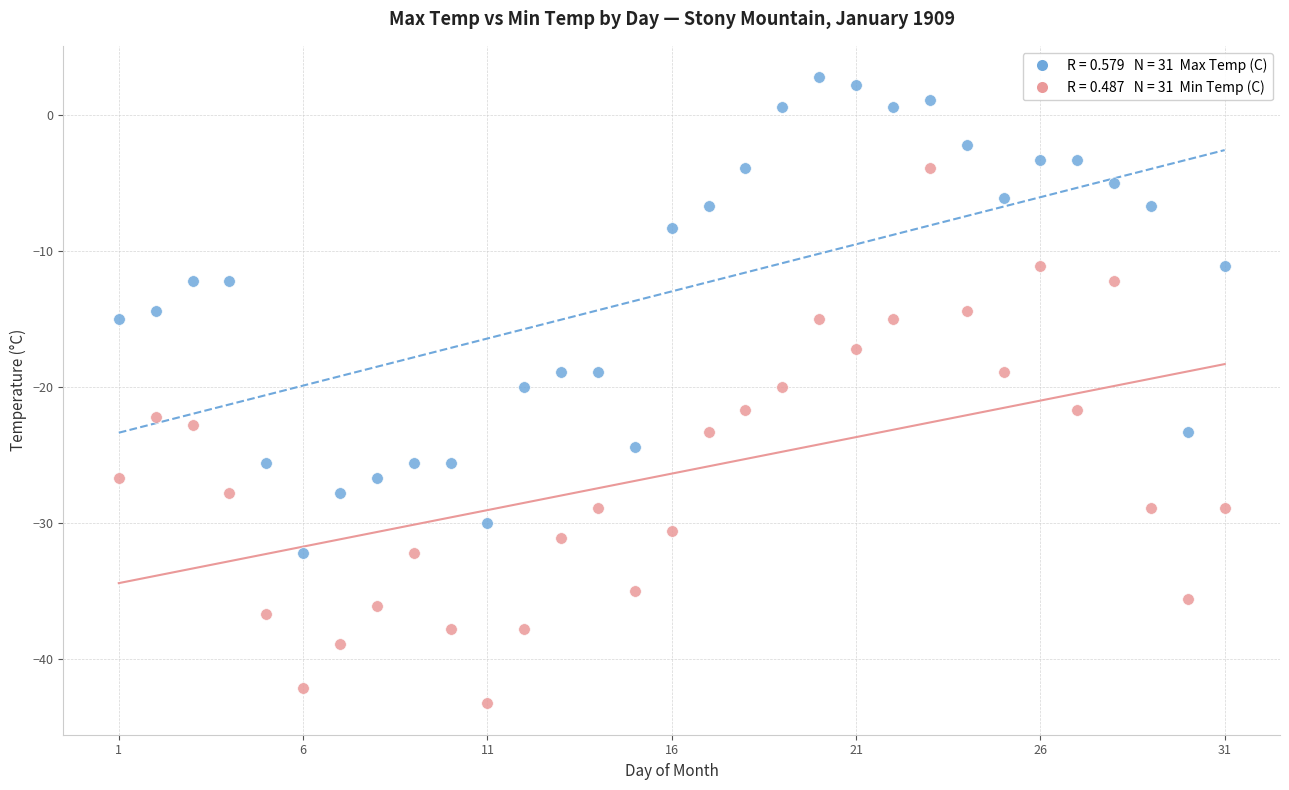

Across all data points, what is the range of Y values (max minus min)?

46.1